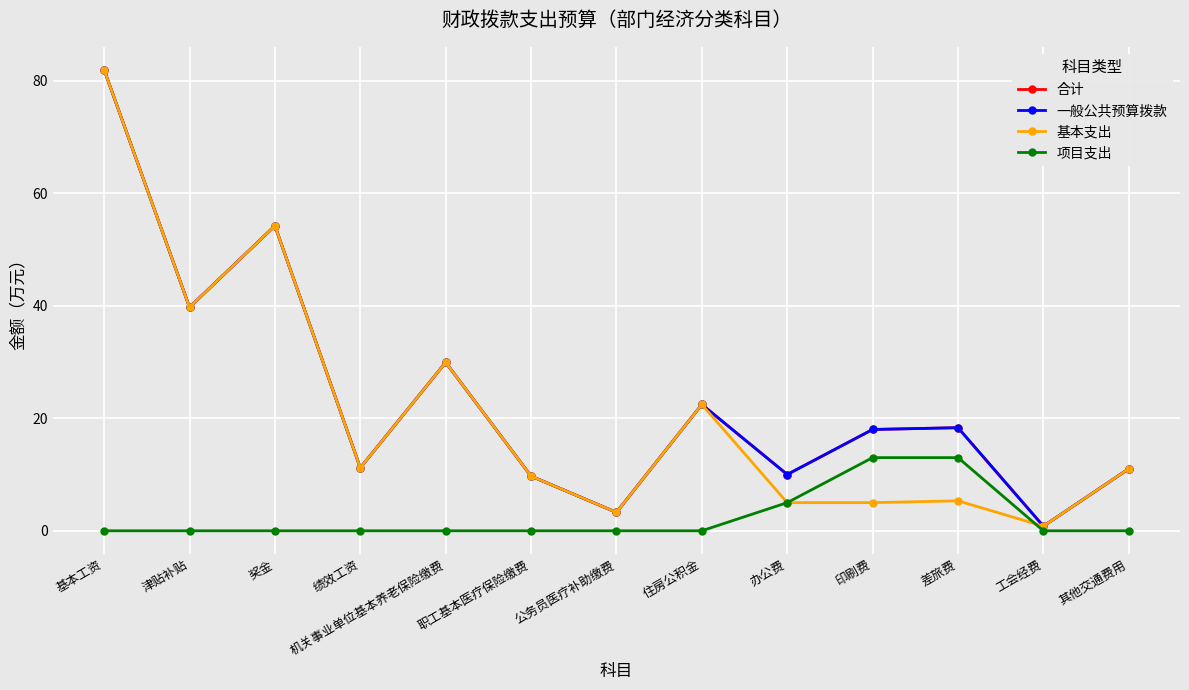

Where is the first local minimum for 一般公共预算拨款?

津贴补贴